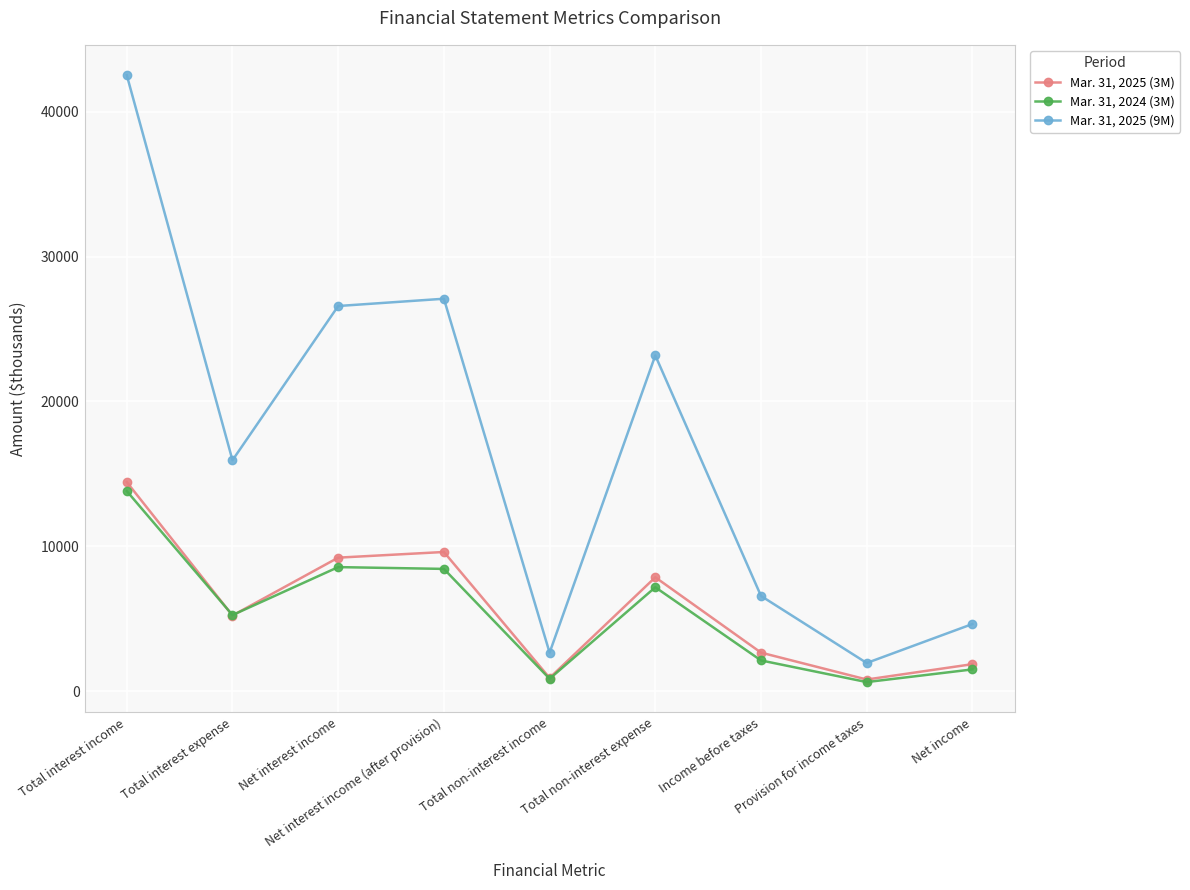

Which series has the widest spread of values?

Mar. 31, 2025 (9M)